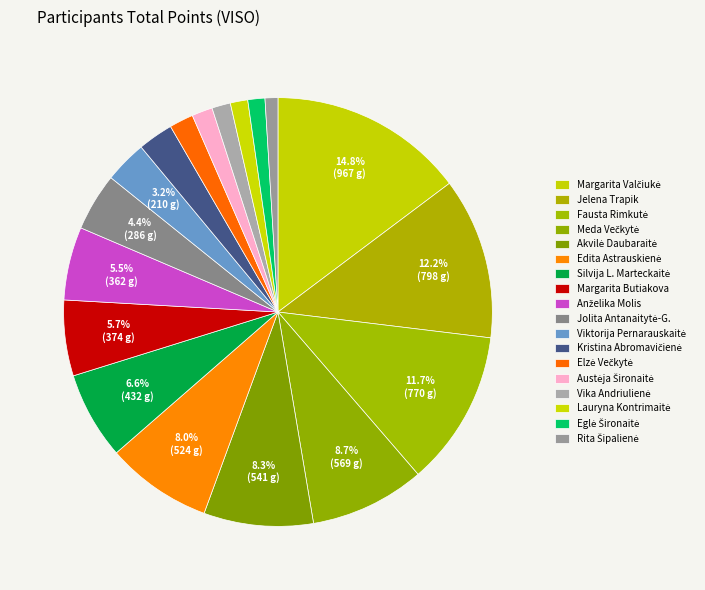

How many slices are in this pie chart?

18